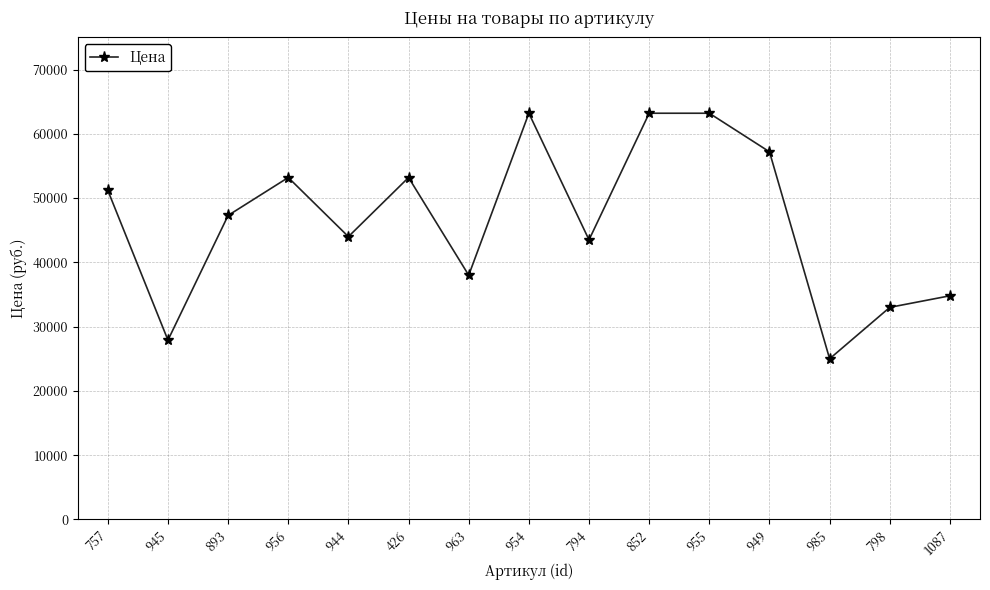

True or false: the data has more than 2 interior local peaks.

True